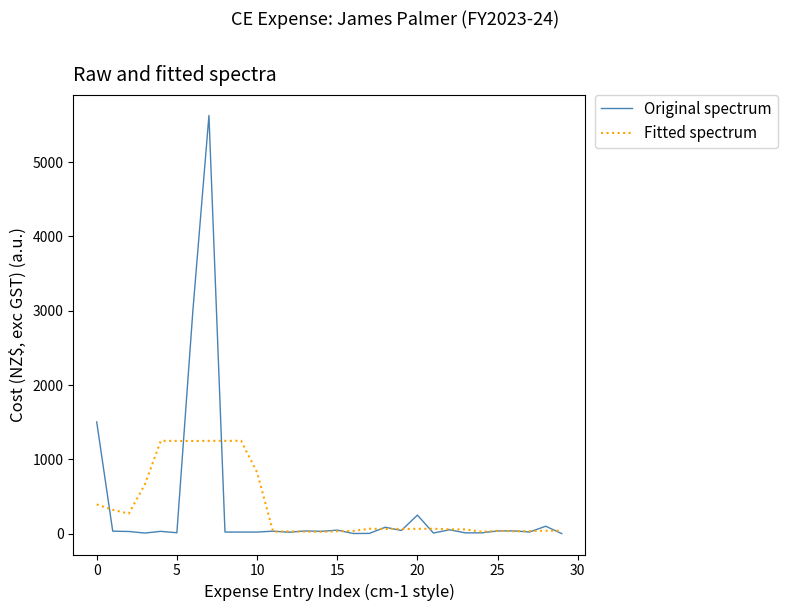

What is the sum of all Fitted spectrum values?

10802.6